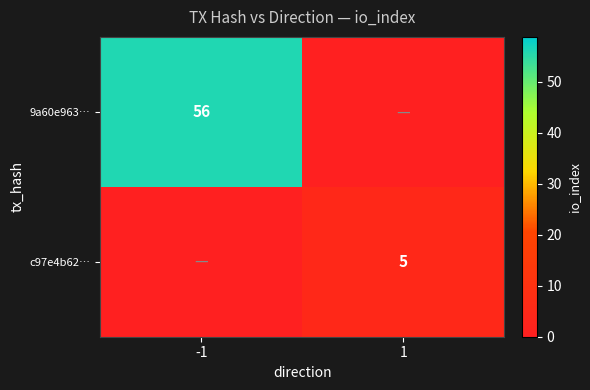

How many distinct data groups are displayed?

2